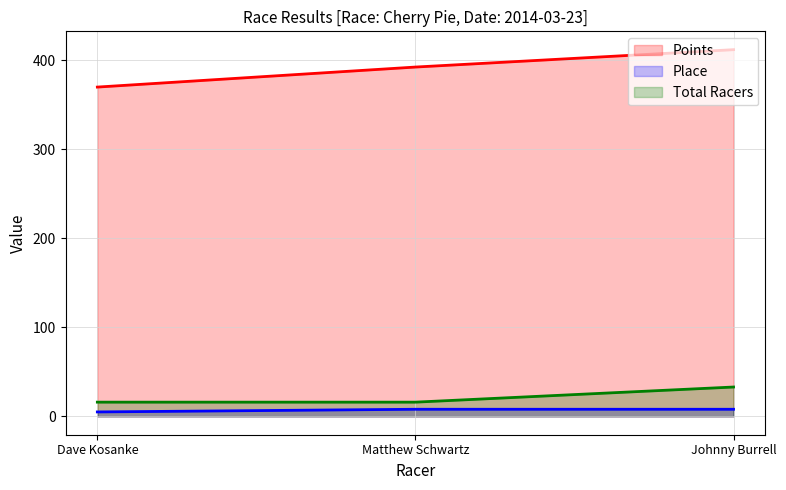

What is the difference between the maximum and minimum values in the Total Racers series?

17.0